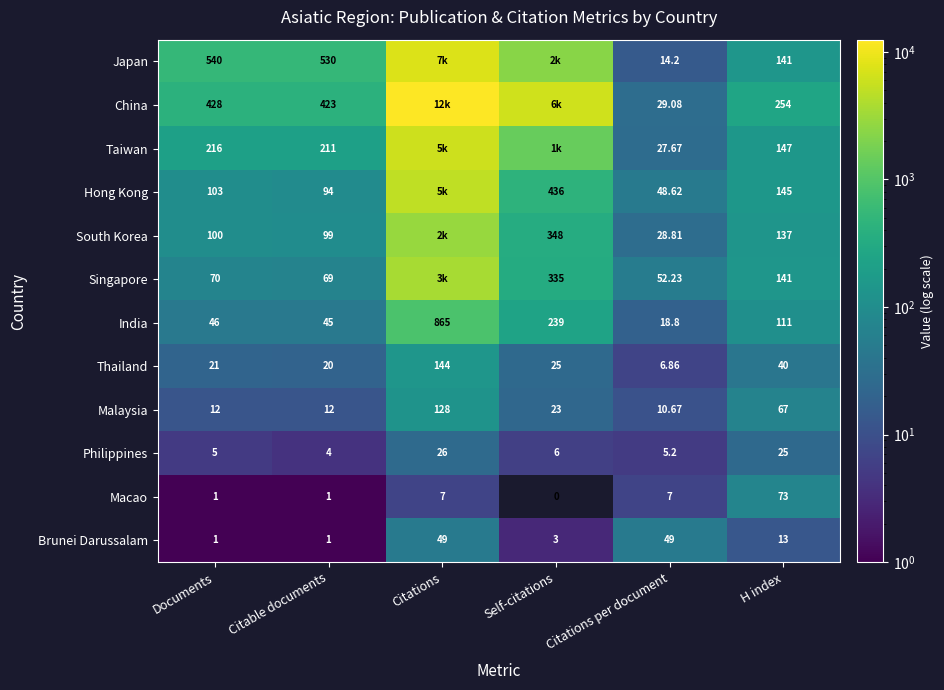

What is the difference between the highest and lowest values at Citations?

12441.0